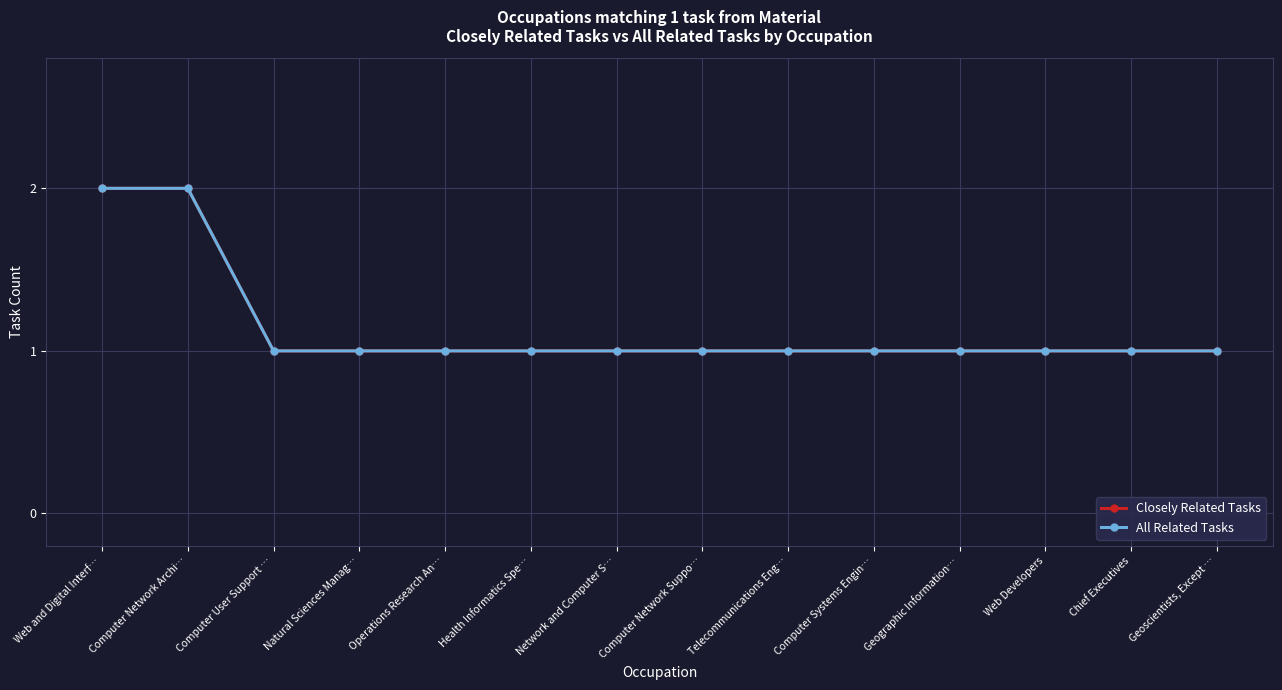

Does the chart have visible grid lines?

Yes